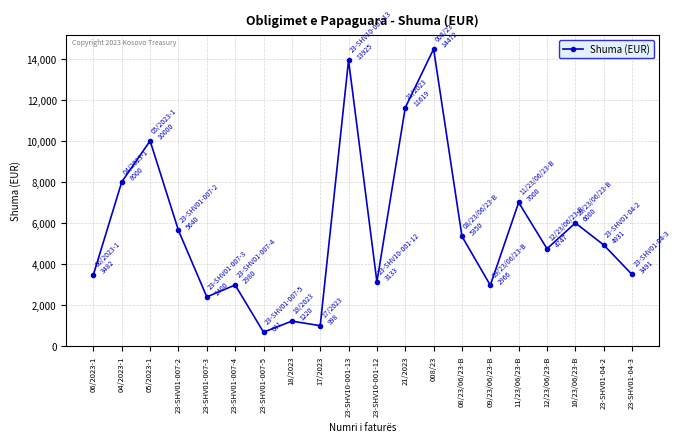

What is the label of the 15th point from the right?

23-SHV01-007-4